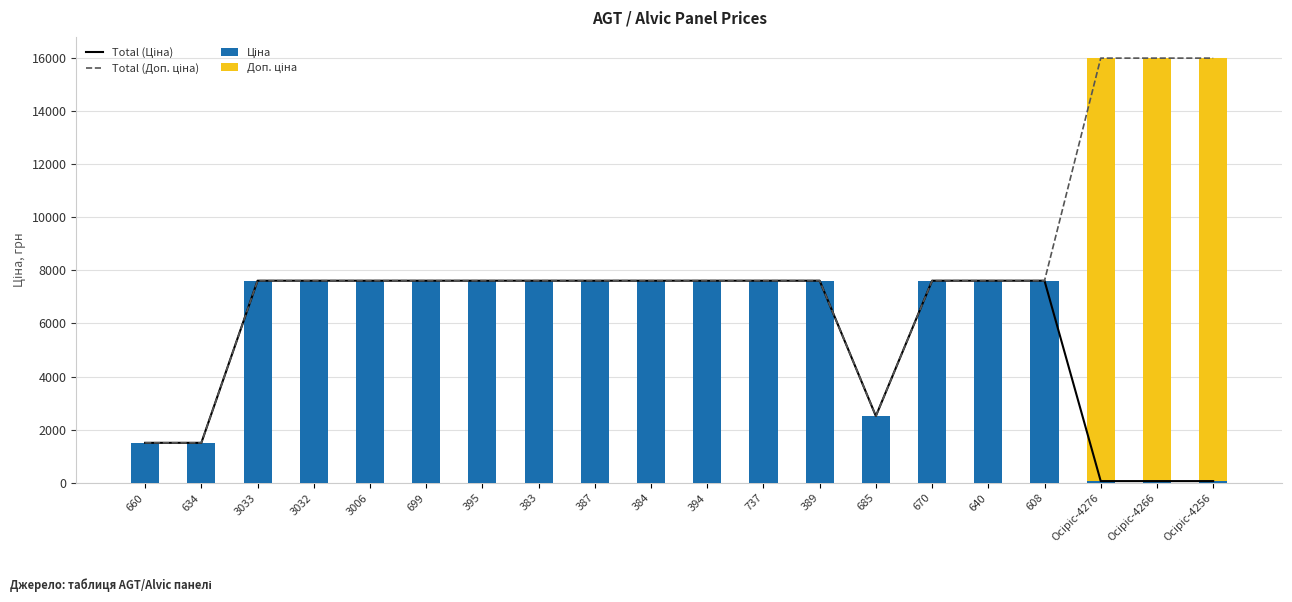

Reading left to right, what are all the values shown in this chart?

Total (Ціна): 660=1510.8	634=1510.8	3033=7607.2	3032=7607.2	3006=7607.2	699=7607.2	395=7607.2	383=7607.2	387=7607.2	384=7607.2	394=7607.2	737=7607.2	389=7607.2	685=2517.2	670=7607.2	640=7607.2	608=7607.2	Осіріс-4276=71.0	Осіріс-4266=71.0	Осіріс-4256=71.0
Total (Доп. ціна): 660=1511.0	634=1511.0	3033=7607.2	3032=7607.2	3006=7607.2	699=7607.2	395=7607.2	383=7607.2	387=7607.2	384=7607.2	394=7607.2	737=7607.2	389=7607.2	685=2517.0	670=7607.2	640=7607.2	608=7607.2	Осіріс-4276=15977.2	Осіріс-4266=15977.2	Осіріс-4256=15977.2
Ціна: 660=1510.8	634=1510.8	3033=7607.2	3032=7607.2	3006=7607.2	699=7607.2	395=7607.2	383=7607.2	387=7607.2	384=7607.2	394=7607.2	737=7607.2	389=7607.2	685=2517.2	670=7607.2	640=7607.2	608=7607.2	Осіріс-4276=71.0	Осіріс-4266=71.0	Осіріс-4256=71.0
Доп. ціна: 660=0.2	634=0.2	3033=0.0	3032=0.0	3006=0.0	699=0.0	395=0.0	383=0.0	387=0.0	384=0.0	394=0.0	737=0.0	389=0.0	685=-0.2	670=0.0	640=0.0	608=0.0	Осіріс-4276=15906.2	Осіріс-4266=15906.2	Осіріс-4256=15906.2